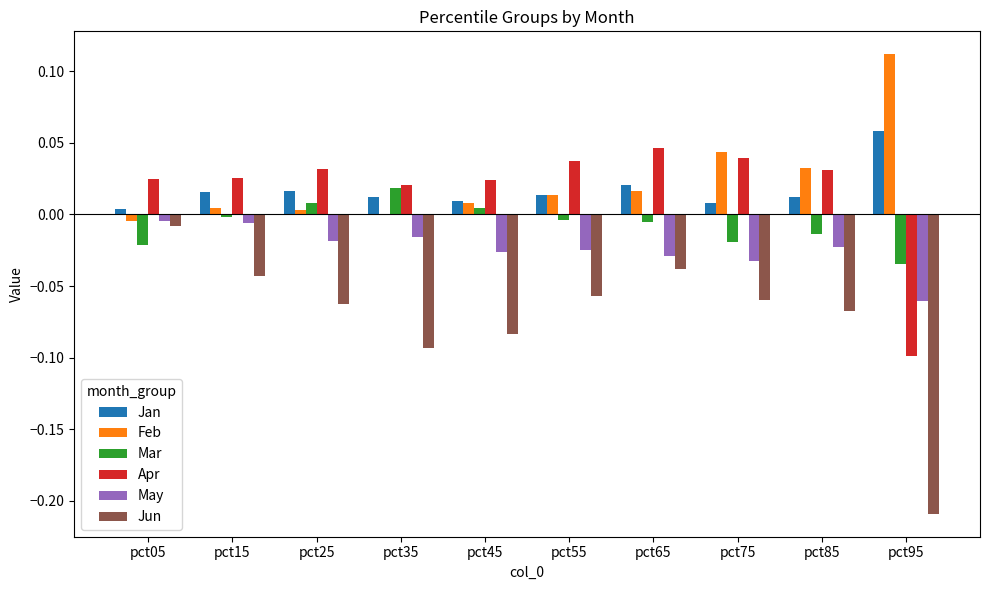

Is the value of May at pct95 greater than the value of Mar at pct35?

No